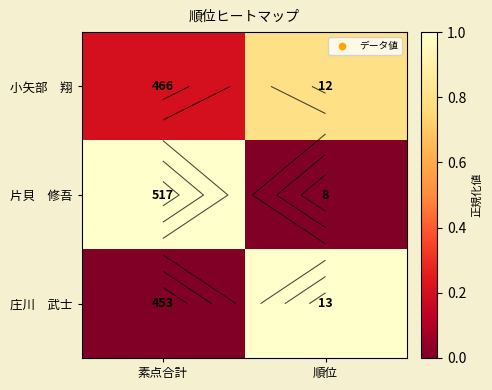

Is it true that 庄川 武士 equals 0.0 at 素点合計?

True